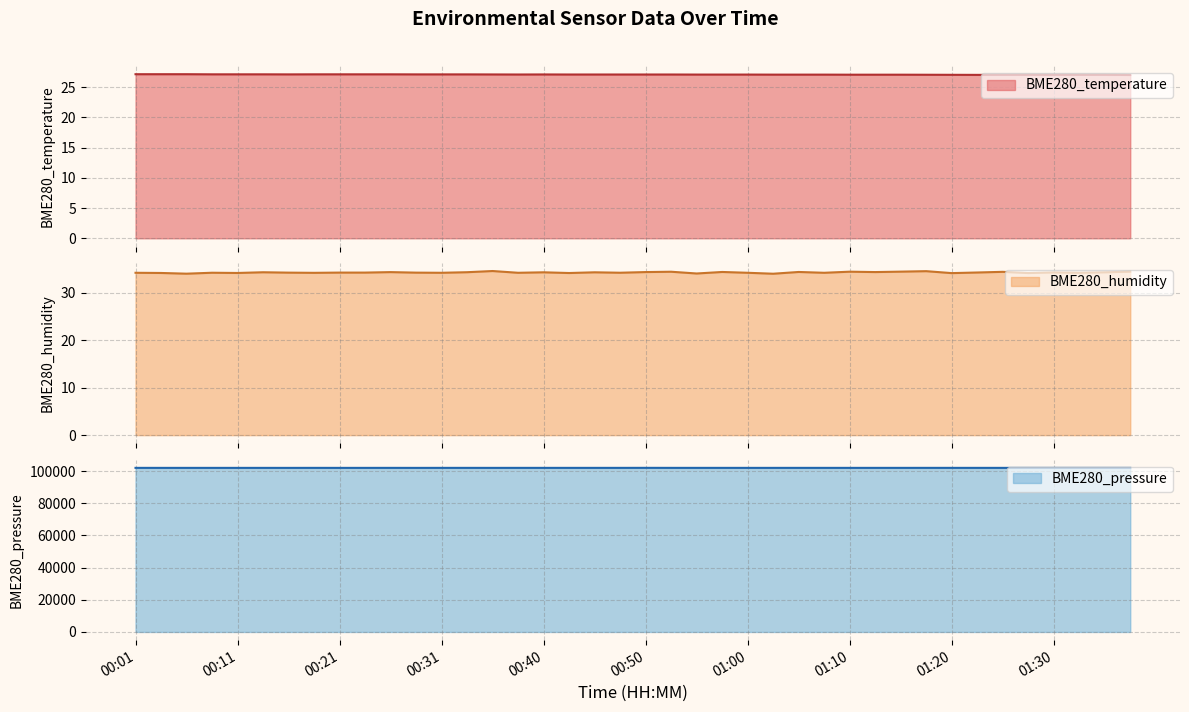

How many categories are shown in the chart?

40